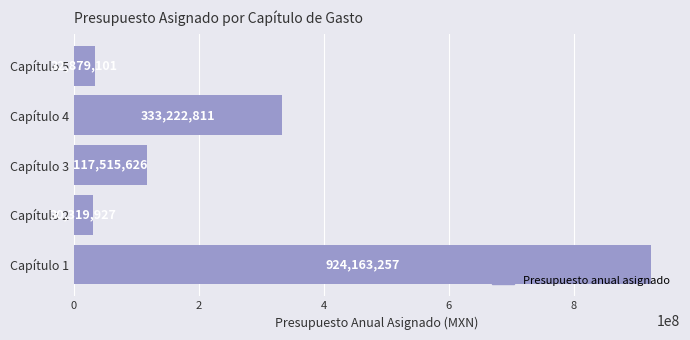

What is the change in value from Capítulo 1 to Capítulo 3?

-806647631